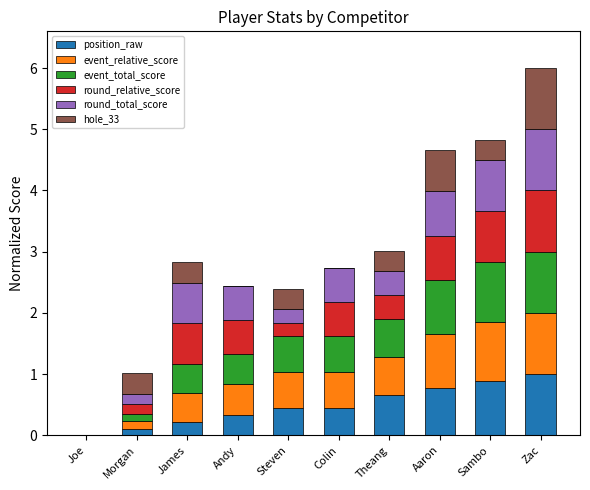

Are the bars grouped side by side (vs. stacked)?

No